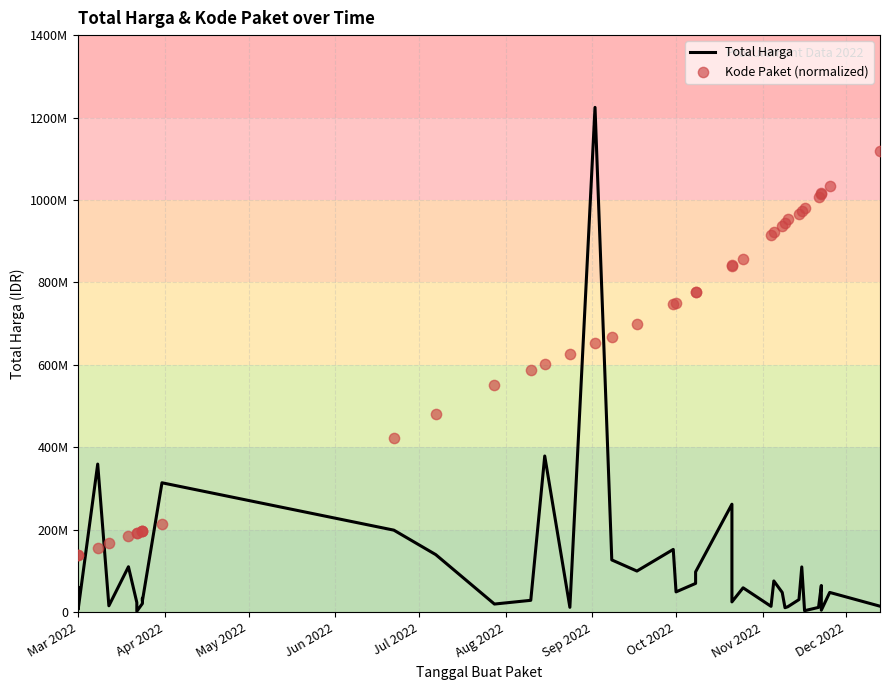

What are all the series names shown in the legend?

Total Harga, Kode Paket (normalized)